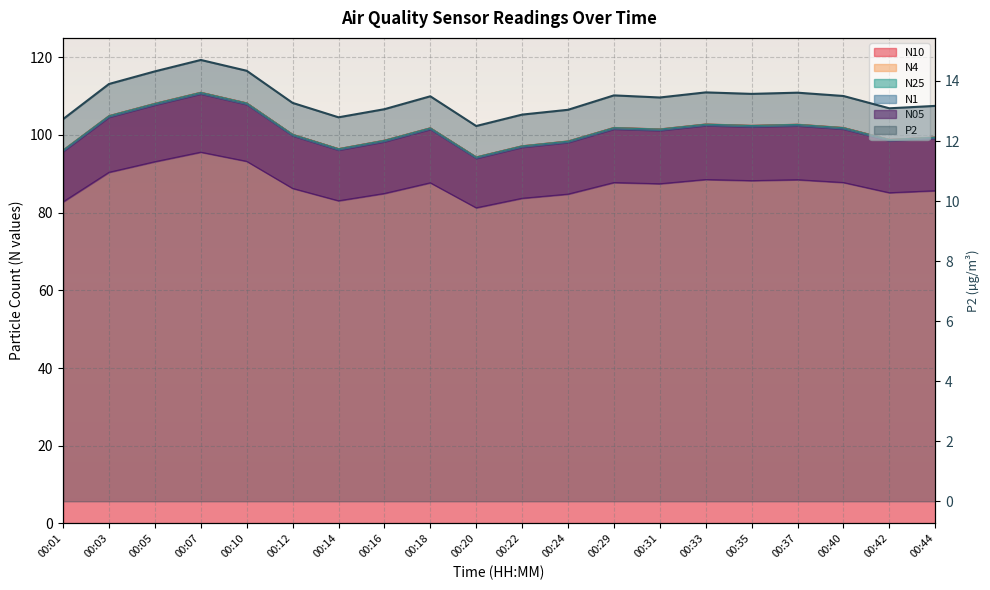

Rank the series at 00:03 from highest to lowest value.

N10, N4, N25, N1, N05, P2